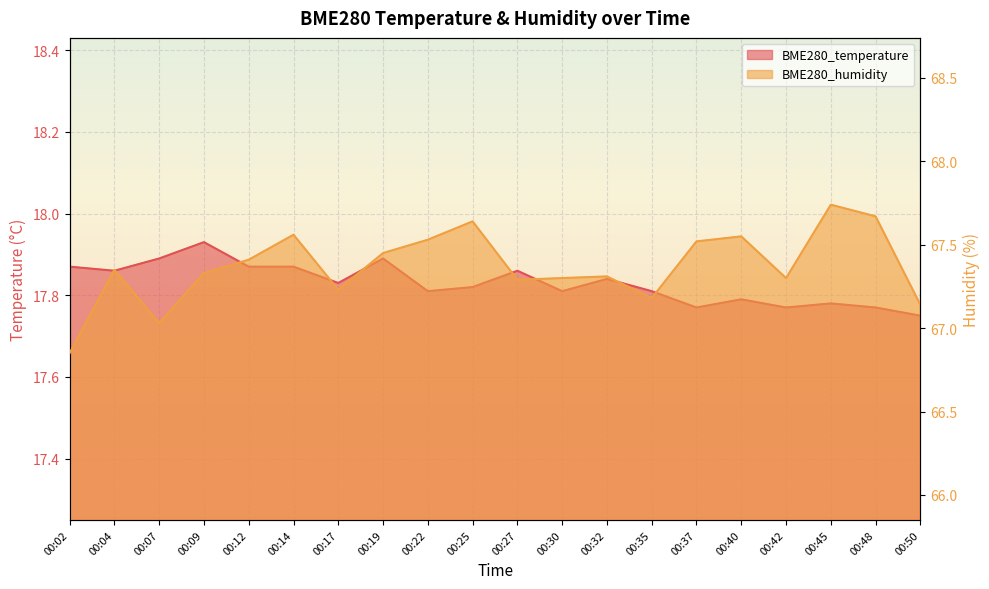

Which series has the largest total across all categories?

BME280_humidity